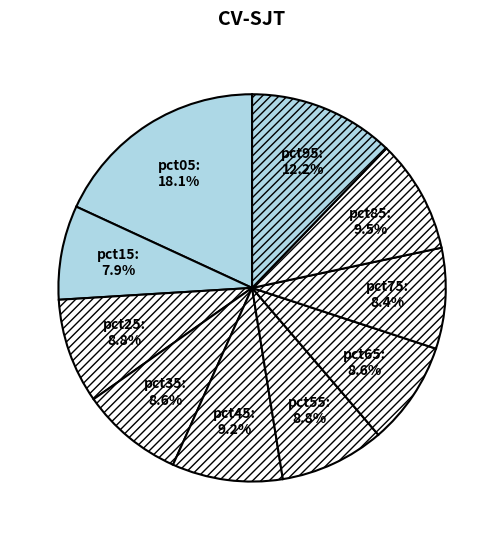

To the nearest percent, what percentage of the pie is pct05?

18%